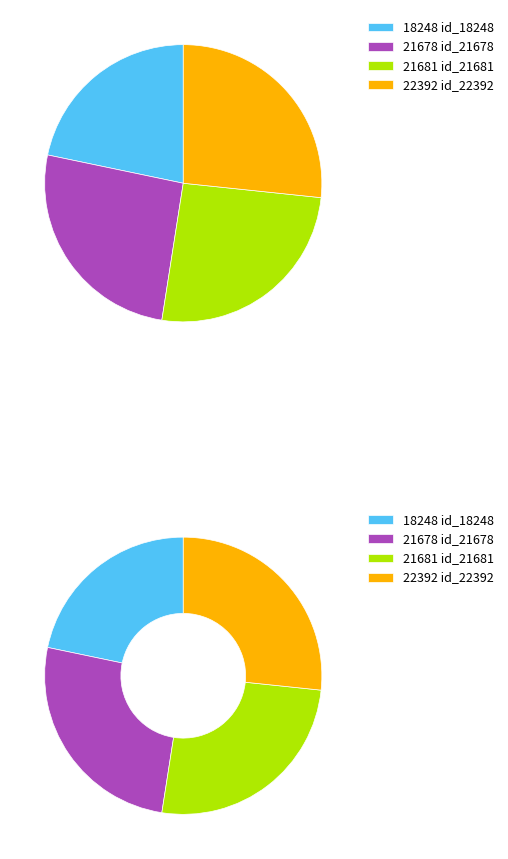

To the nearest percent, what percentage of the pie is 21681?

26%